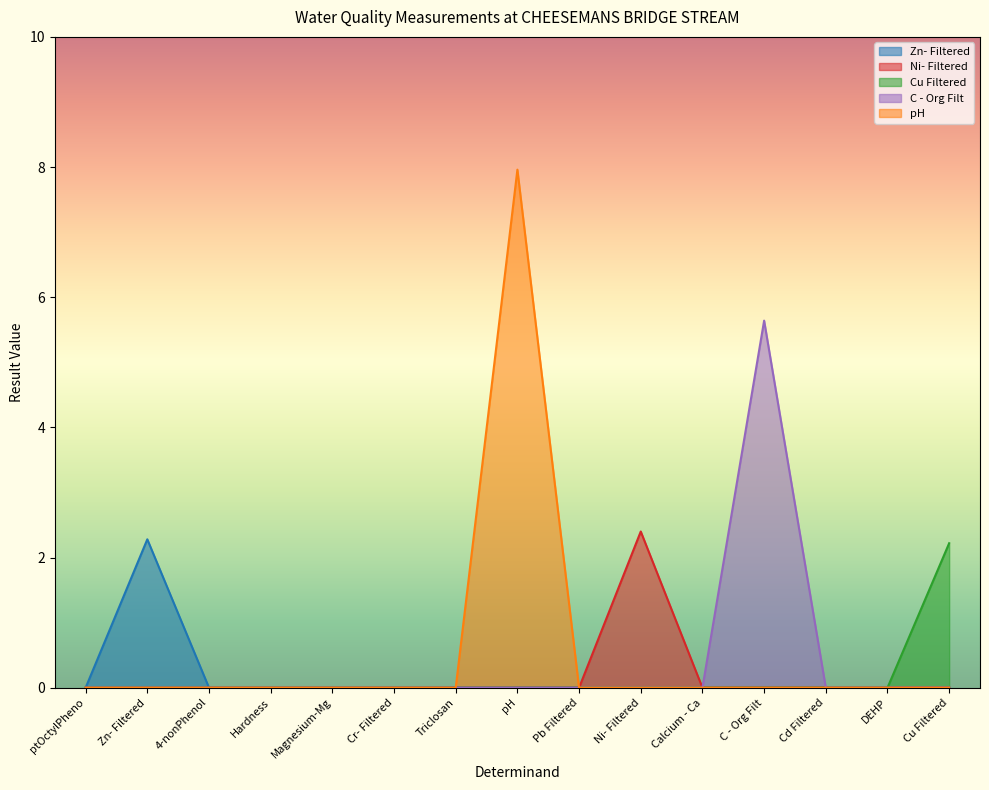

At which category does the chart reach its minimum across all series?

ptOctylPheno